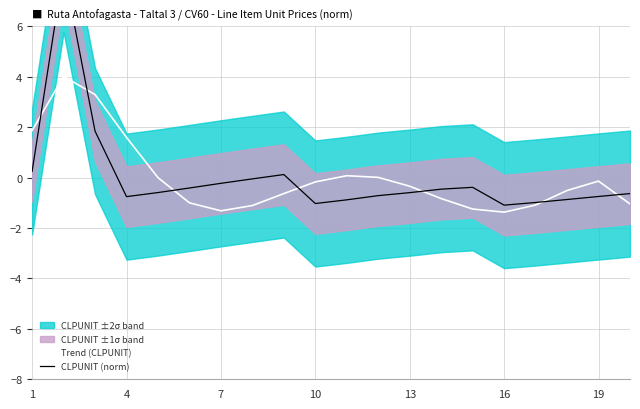

Where does the Trend (CLPUNIT) series first go above 0?

1